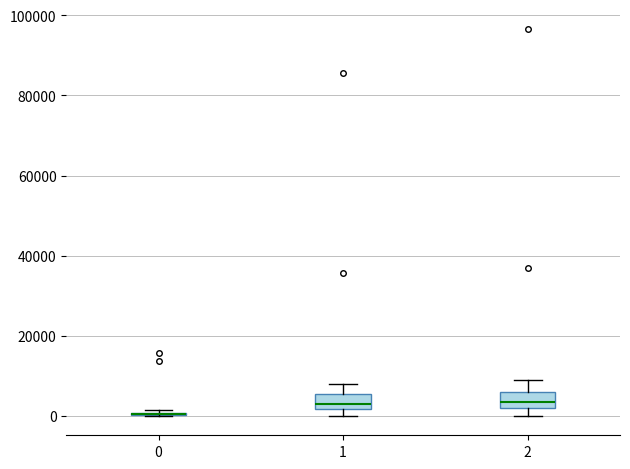

Where does the median line of the box at x = 1 sit on the y-axis? The values are not printed on the chart, so give them approximately, as read against the axis.

4000